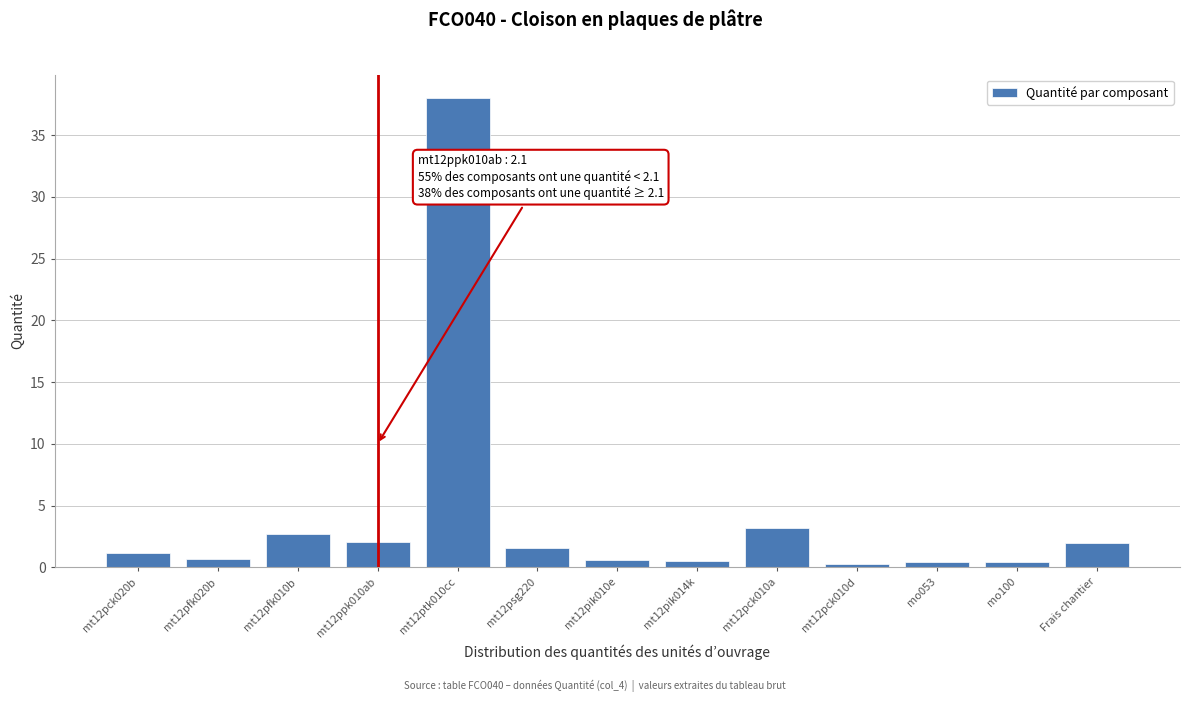

What is the greatest value displayed?

38.0